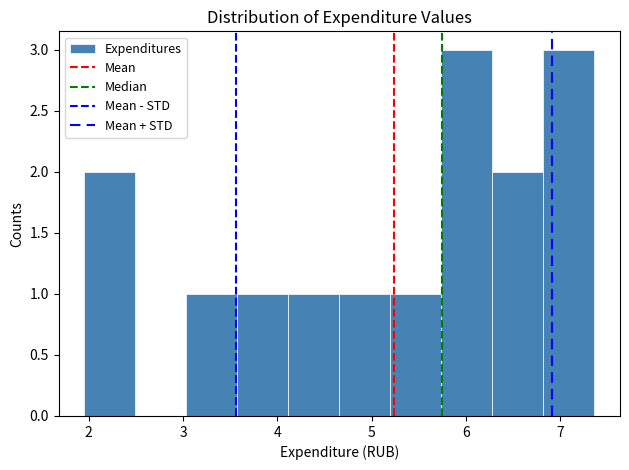

Reading left to right, transcribe this chart: for each bar, give the range it covers on the x-axis and its height. Neither the bar edges nor the heights are printed on the chart, so give them approximately, as read against the axes.

2.0 to 2.5: 2
2.5 to 3.0: 0
3.0 to 3.6: 1
3.6 to 4.1: 1
4.1 to 4.7: 1
4.7 to 5.2: 1
5.2 to 5.7: 1
5.7 to 6.3: 3
6.3 to 6.8: 2
6.8 to 7.4: 3